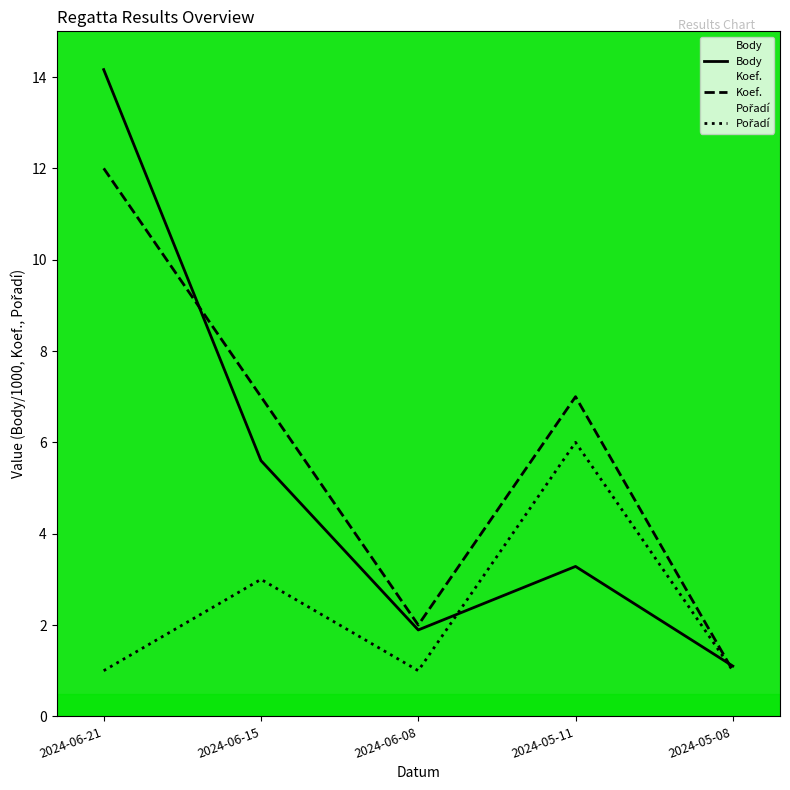

What is the sum of all Pořadí values?

12.0